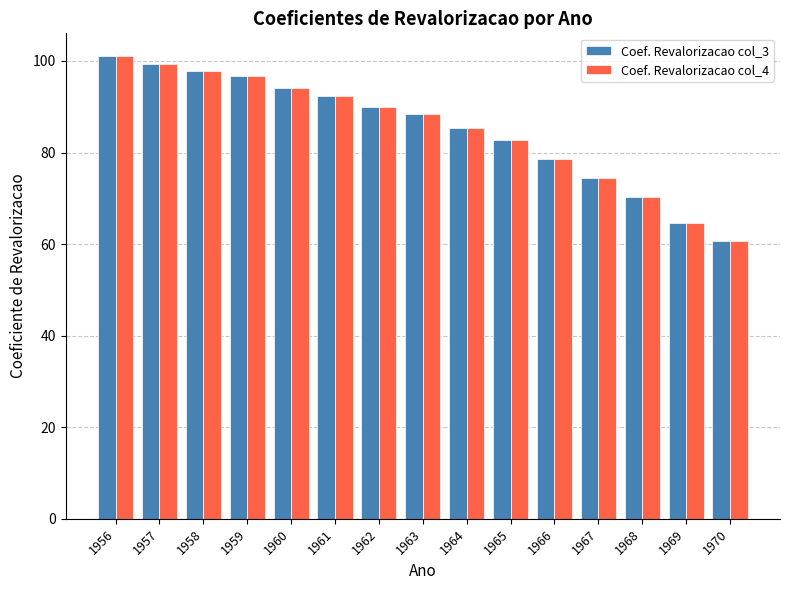

At which category is the sum across all series the highest?

1956